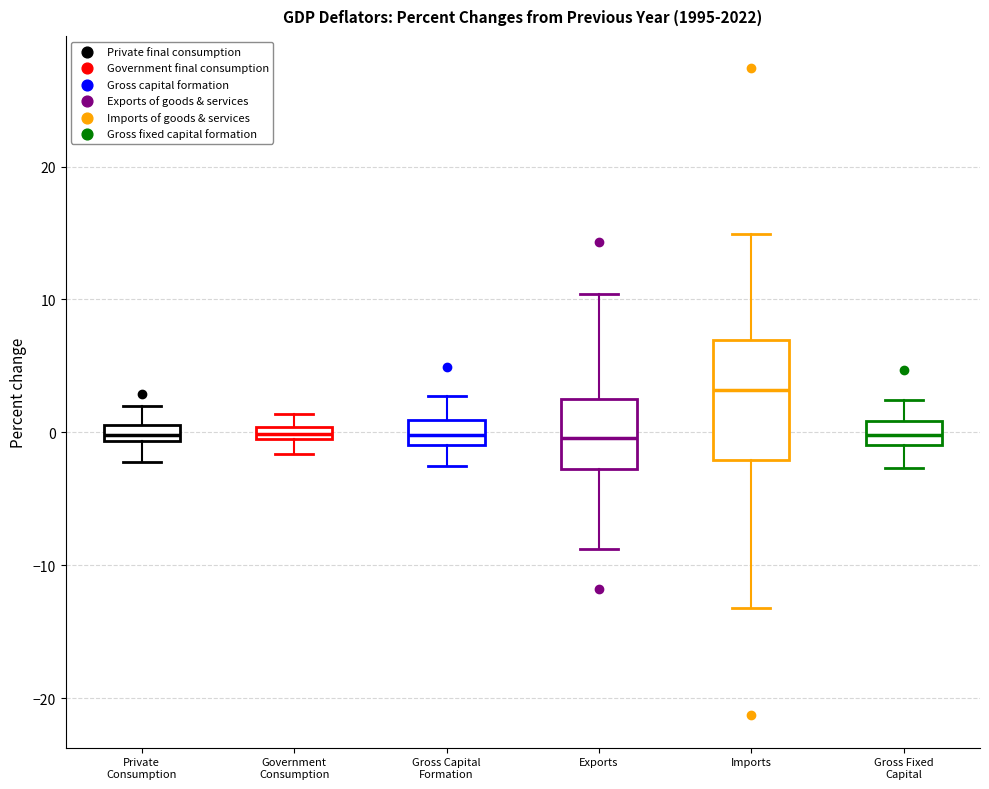

Where is the lower edge of the box for Gross Fixed Capital on the y-axis? The values are not printed on the chart, so give them approximately, as read against the axis.

-1